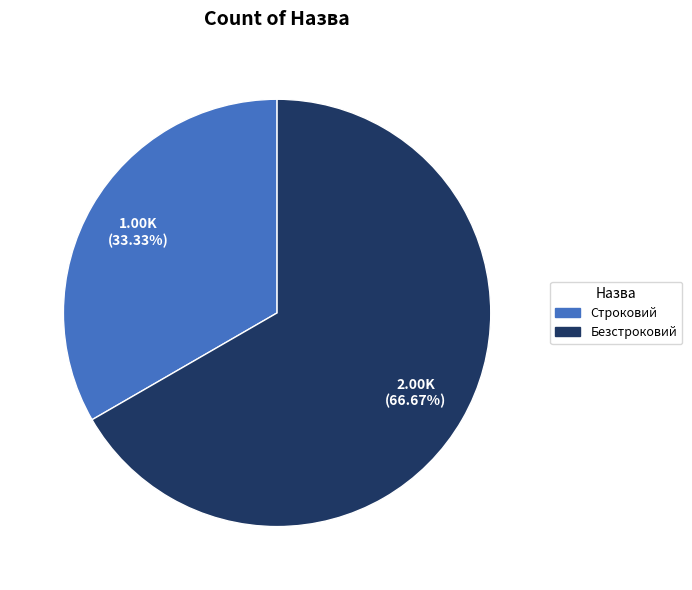

Count the number of slices in the pie.

2